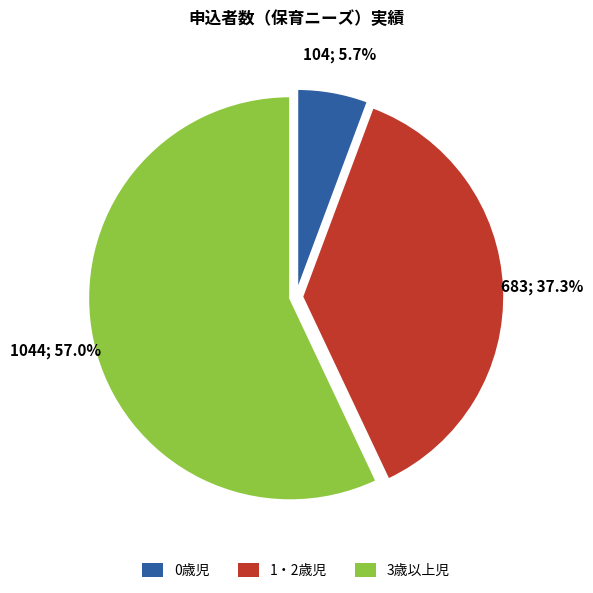

Which slice is the smallest?

0歳児